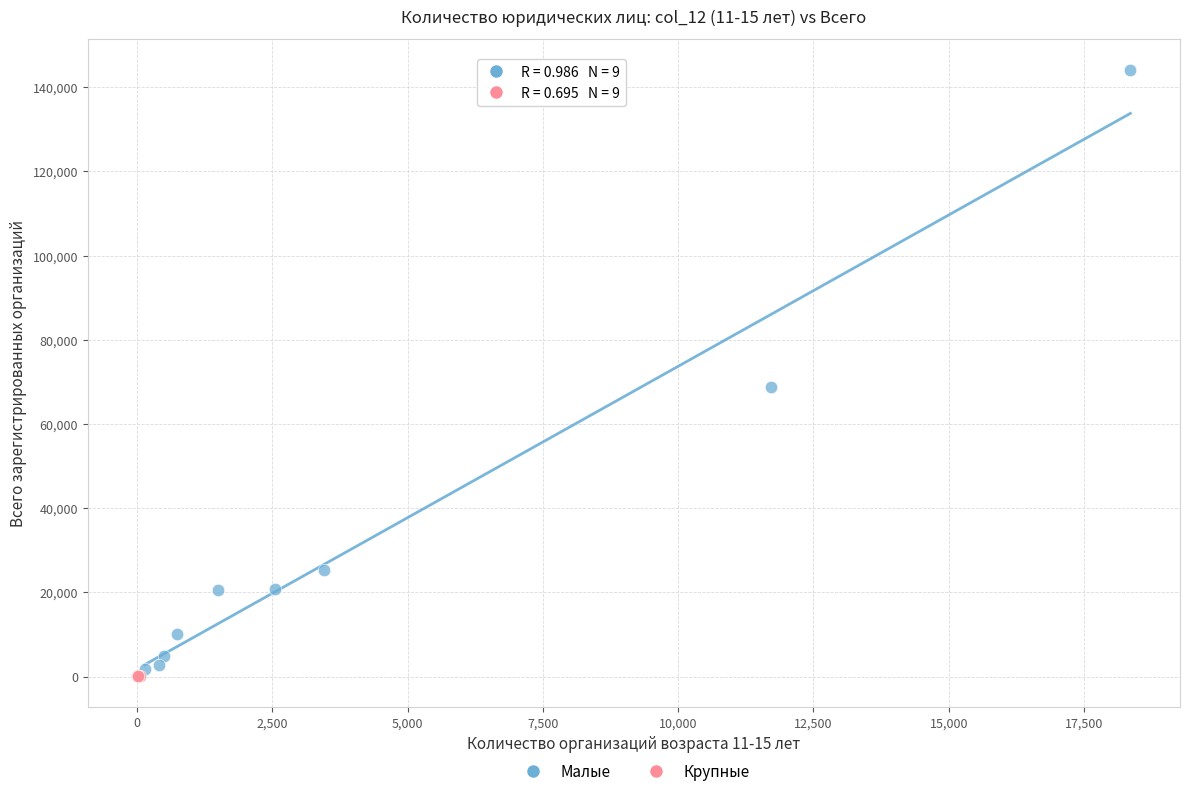

Which series reaches the maximum Y coordinate?

Малые